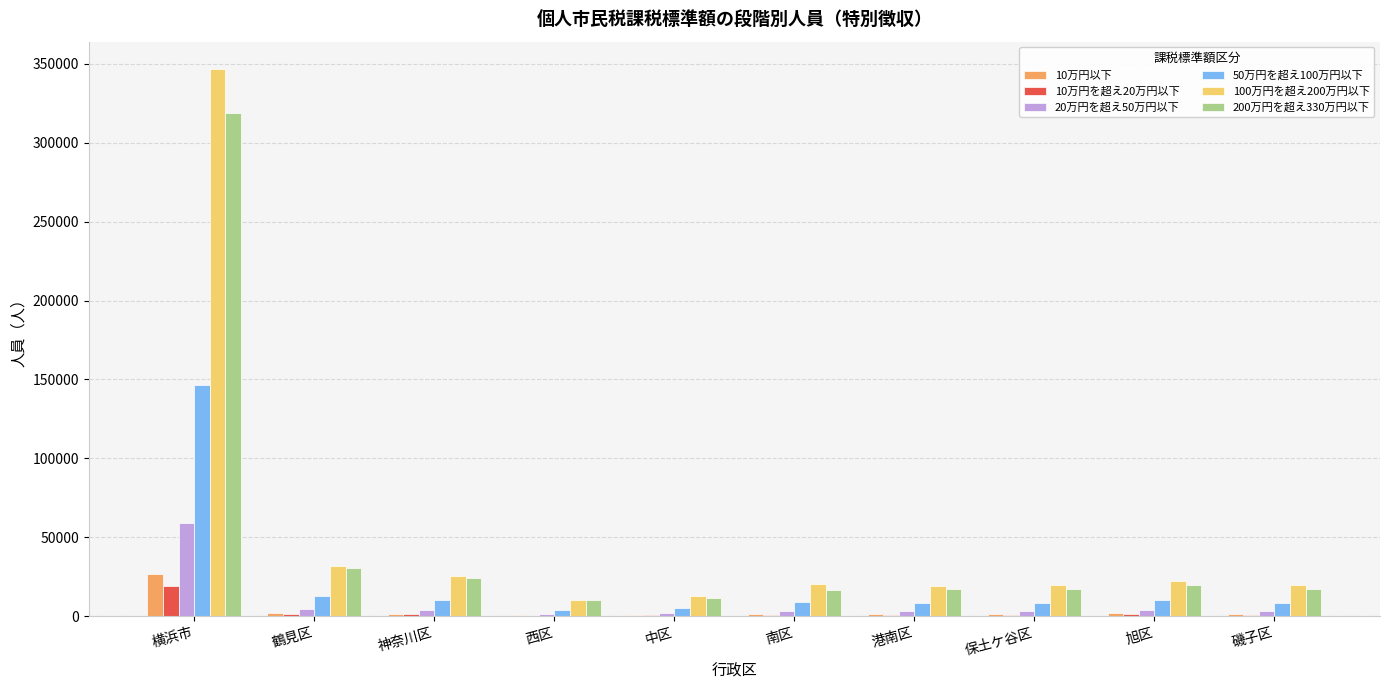

At which label does 20万円を超え50万円以下 reach its peak?

横浜市